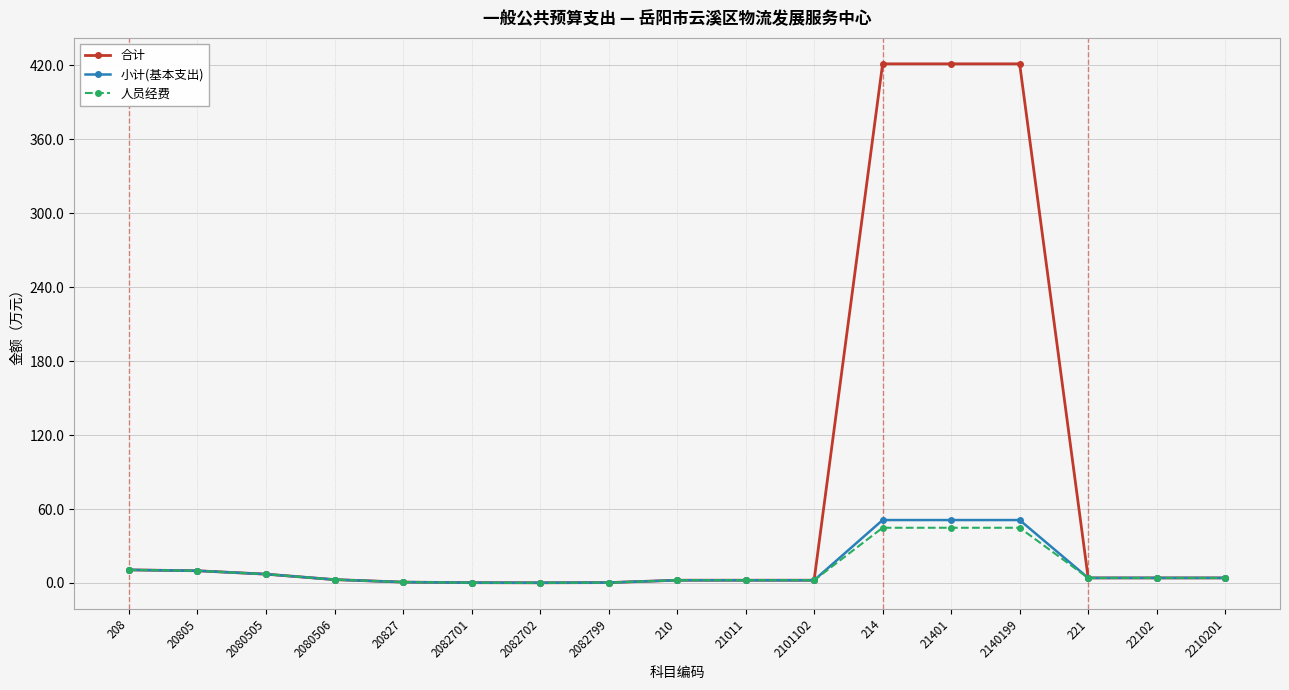

What is the approximate value of 人员经费 at 2101102?

2.2